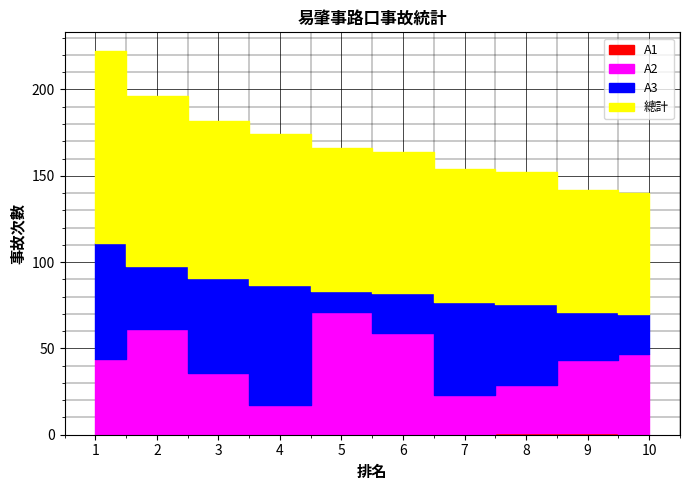

How many data points in A2 are less than 44?

5